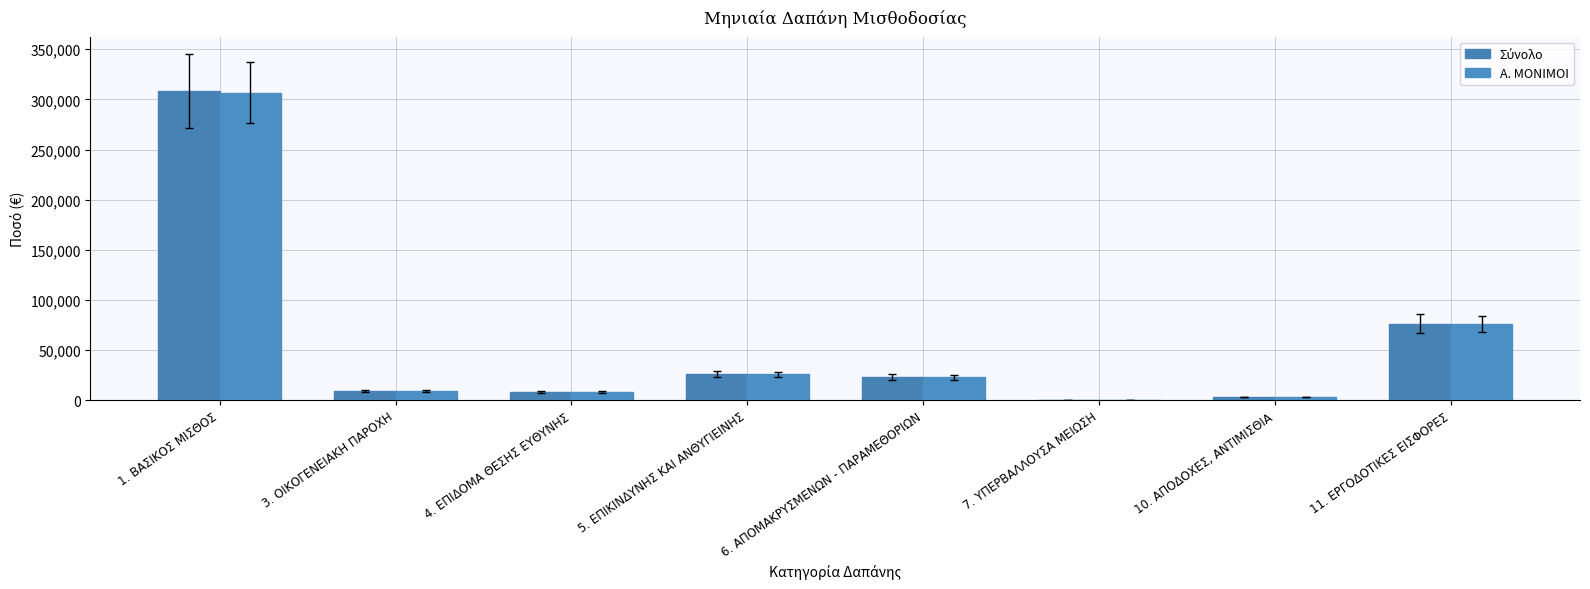

What is the sum of all Σύνολο values?

454520.0